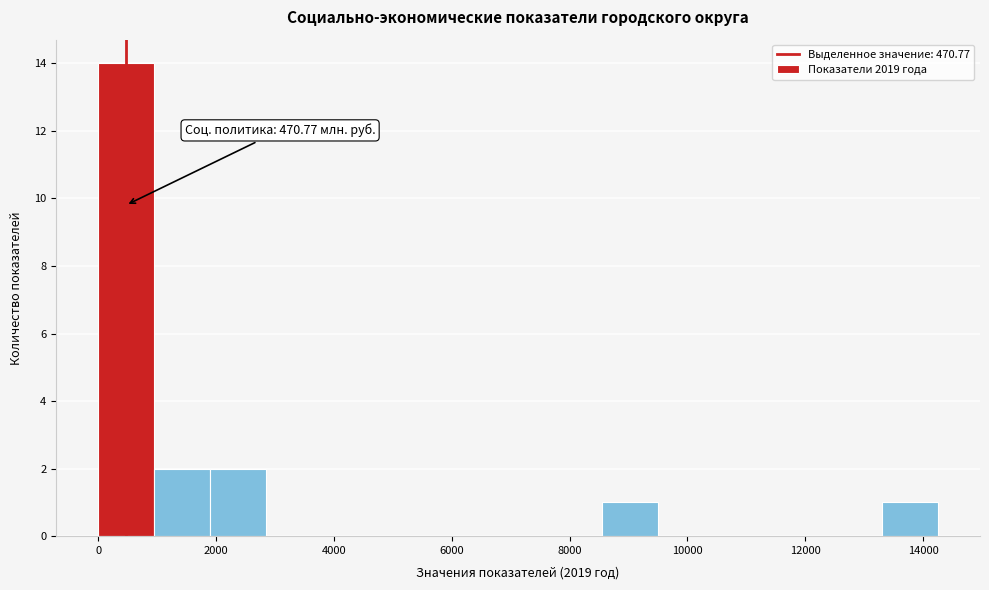

Which range on the x-axis has the tallest bar?

0 to 1000